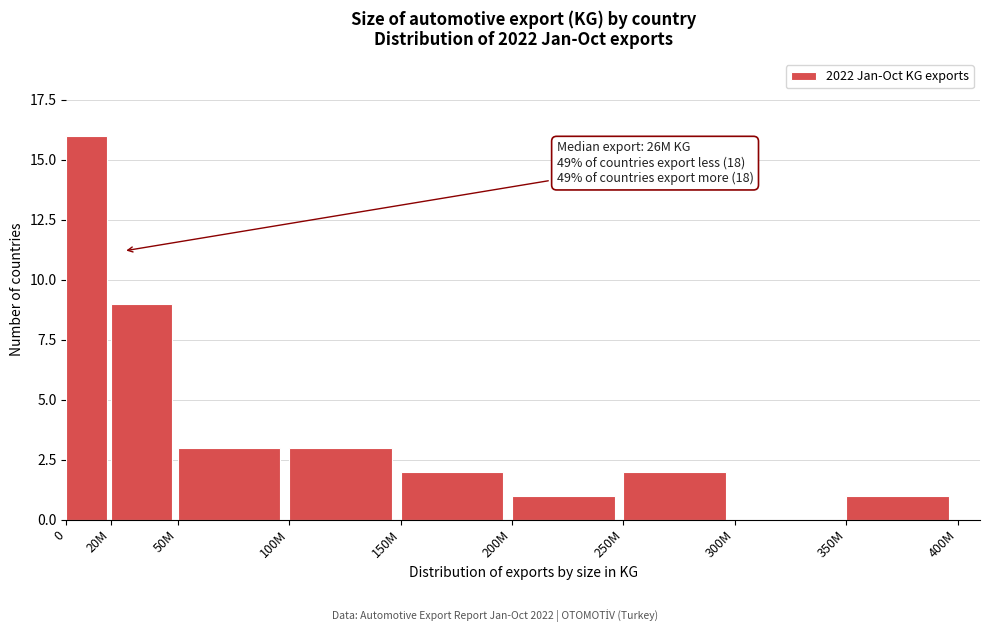

Reading right to left, list all the values displayed in this chart.

350M=1	300M=0	250M=2	200M=1	150M=2	100M=3	50M=3	20M=9	0=16